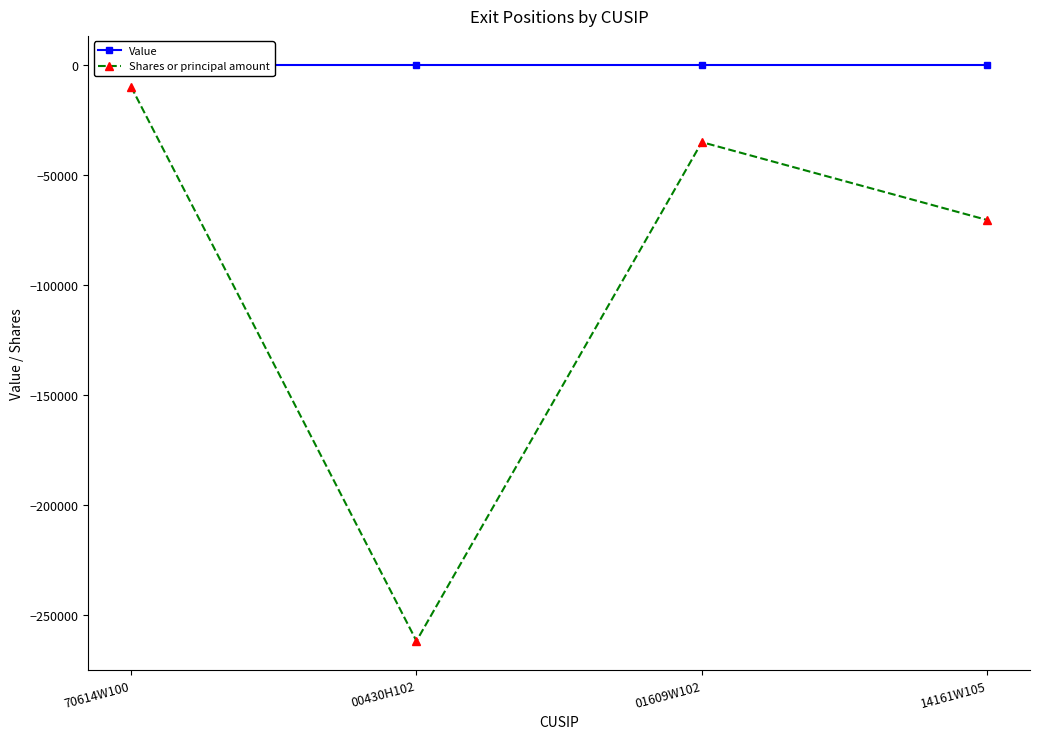

In Shares or principal amount, how many points are lower than both neighbors (excluding endpoints)?

1